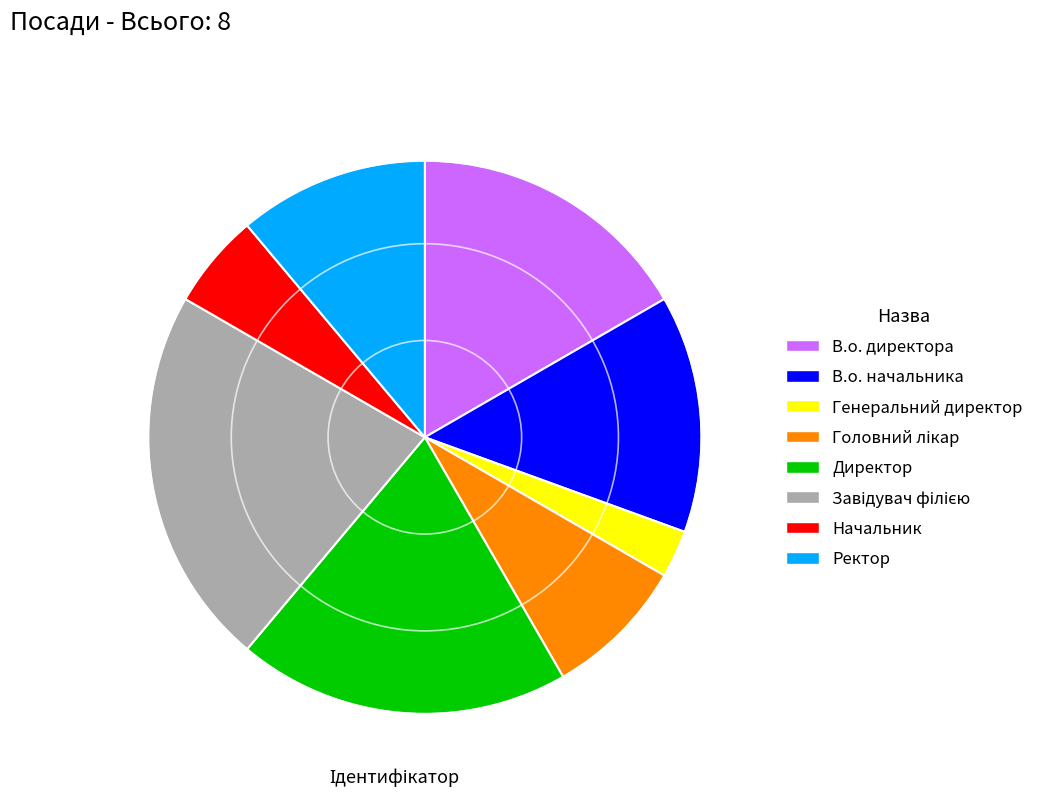

Is it true that Начальник is 15% of the pie?

False